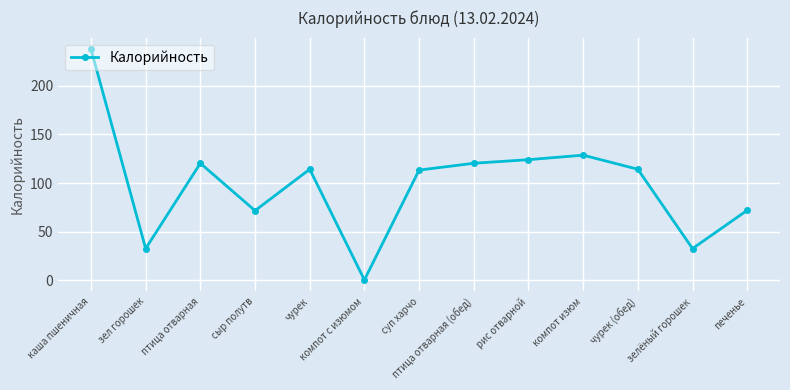

Is it true that the value at каша пшеничная is 237.5?

True